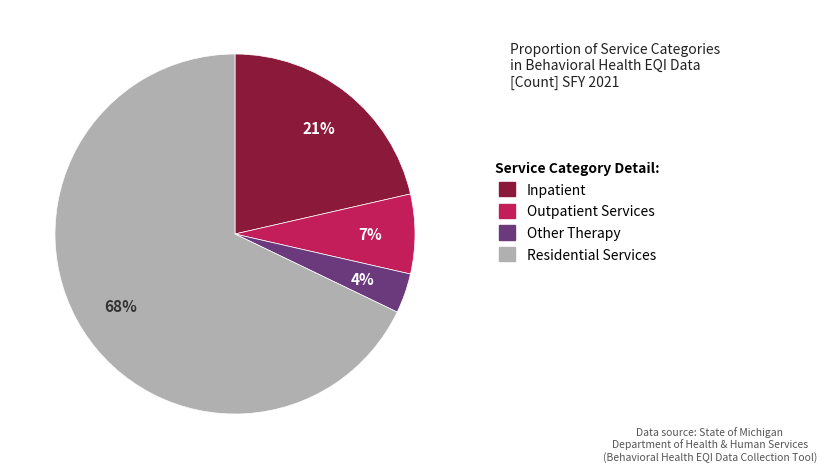

Count the number of slices in the pie.

4